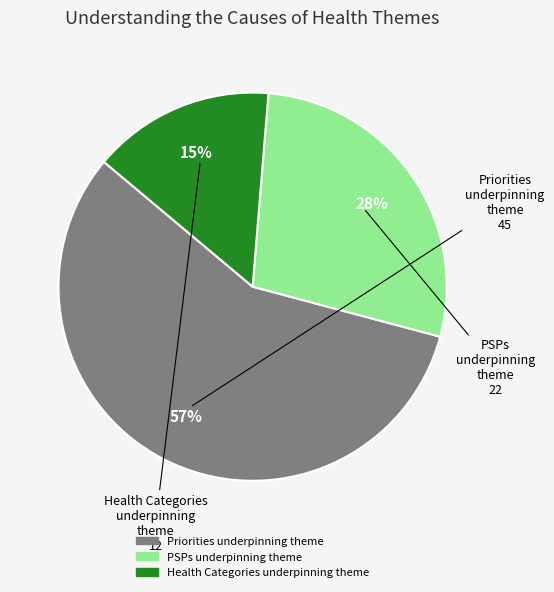

Which slice is the largest?

Priorities underpinning theme